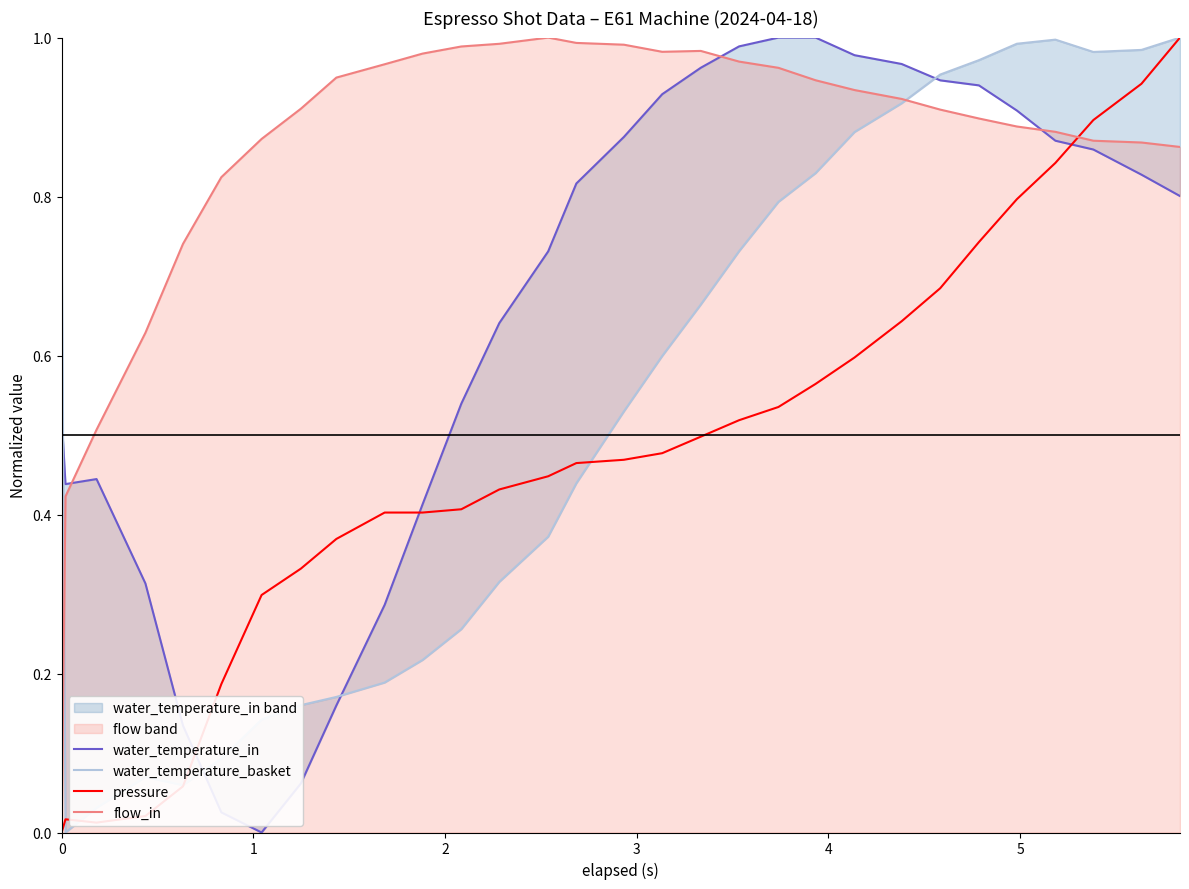

Which series has the widest spread of values?

water_temperature_in